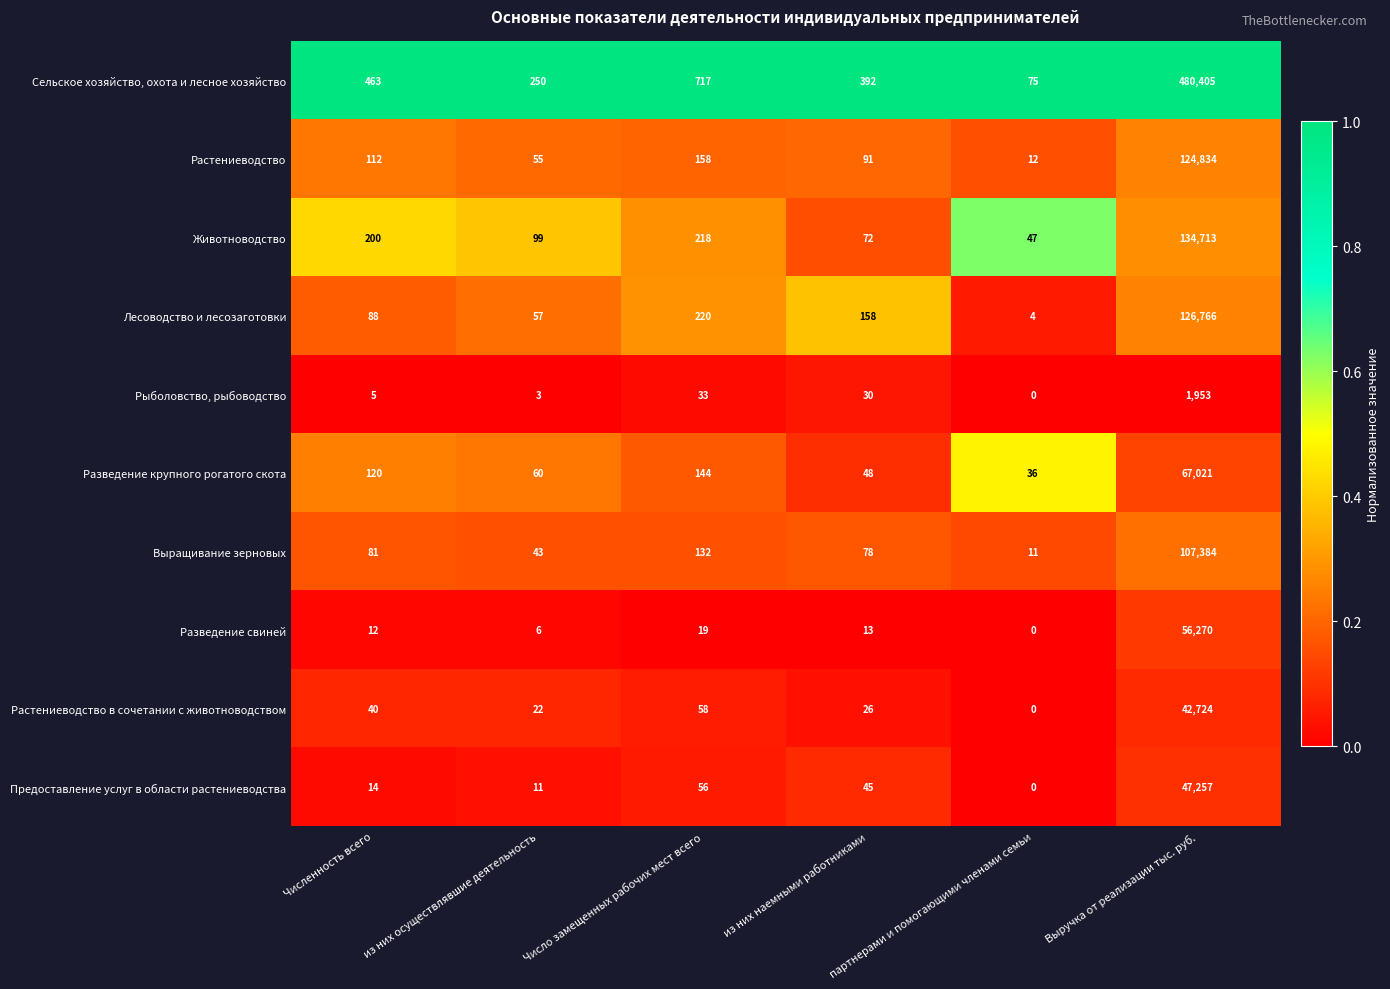

What is the approximate value of Рыболовство, рыбоводство at Выручка от реализации тыс. руб., to the nearest 10?

1950